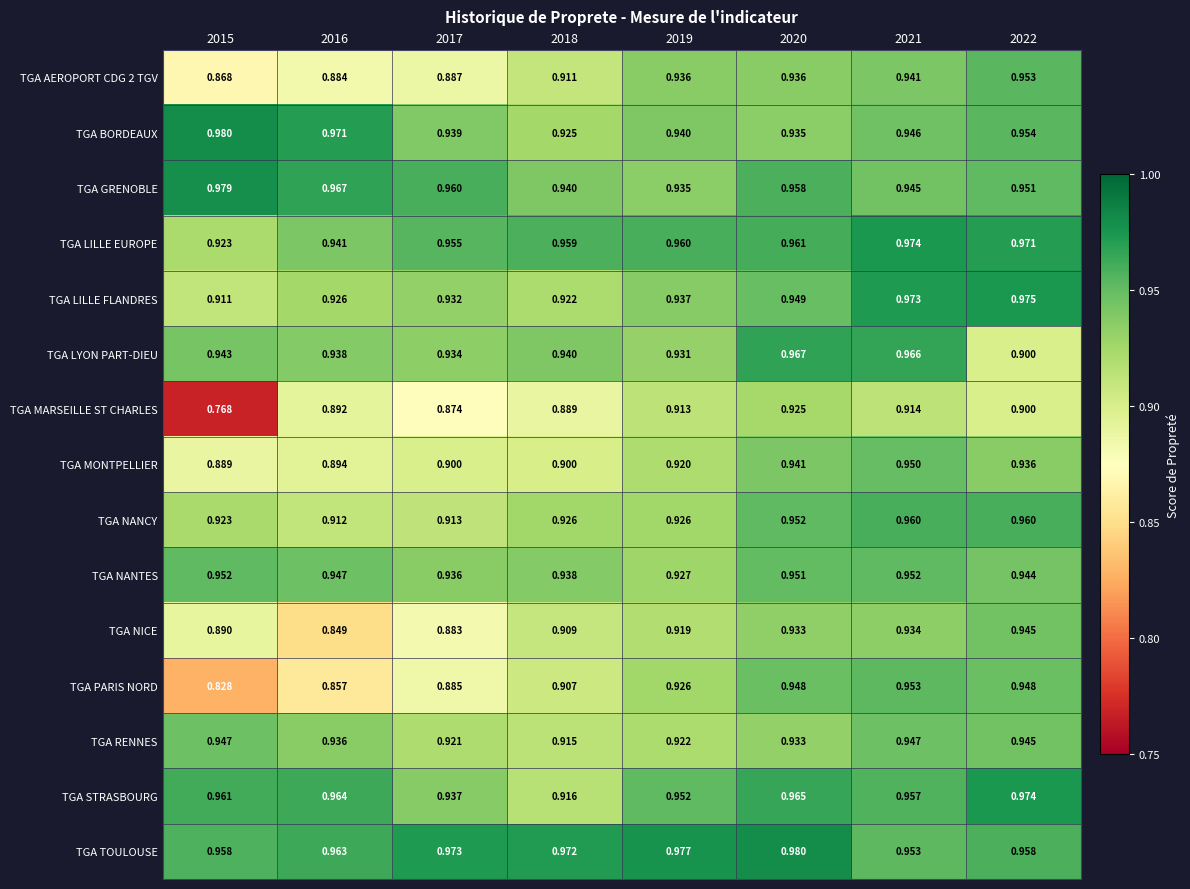

Which series changed the most between 2020 and 2022?

TGA LYON PART-DIEU